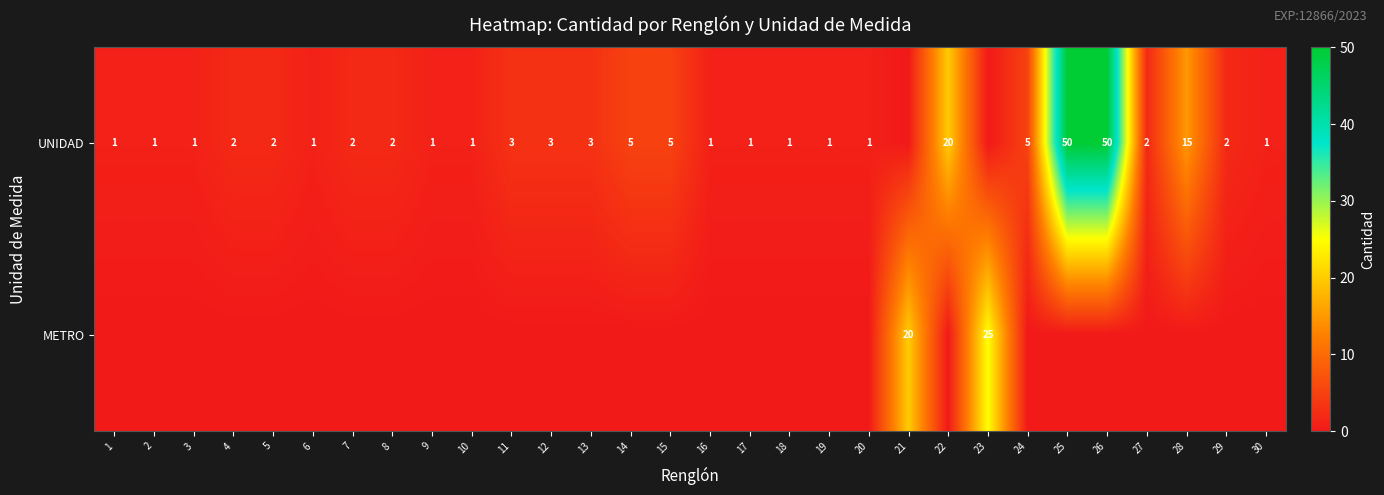

Is it true that UNIDAD equals 1 at 20?

True